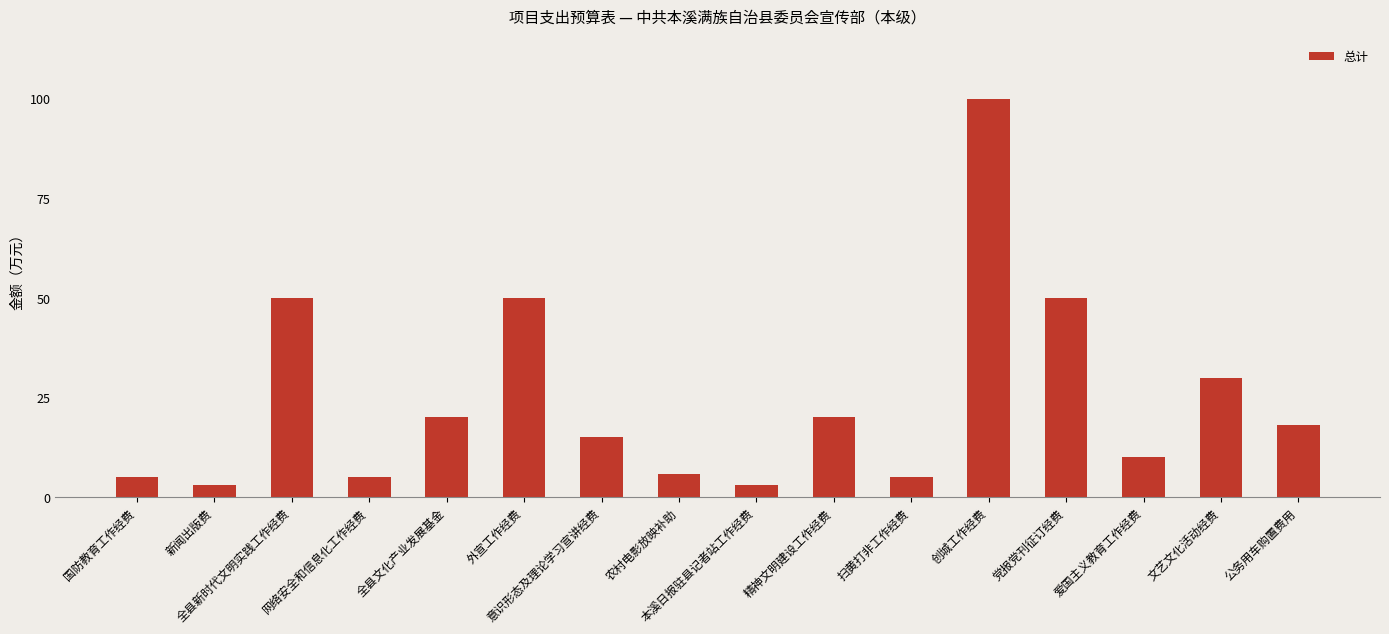

Is it true that the value at 爱国主义教育工作经费 is 4.6?

False